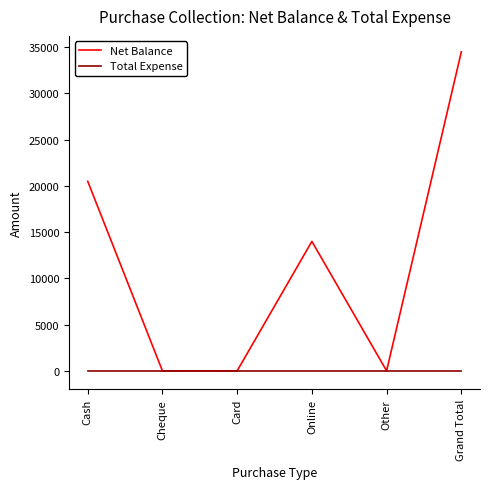

What is the difference between the Net Balance values at Grand Total and Cash?

14000